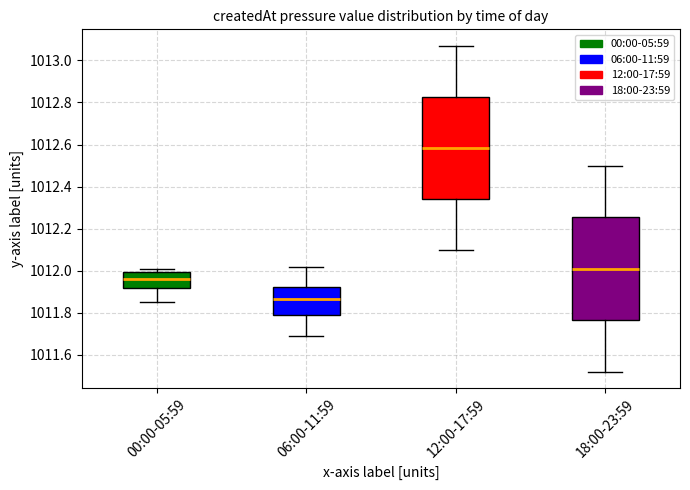

Reading left to right, transcribe this box plot: for each box, give where its median line is, the range the box spans, and where its two whiskers end, as read against the y-axis. The values are not printed on the chart, so give them approximately, as read against the axis.

00:00-05:59: median 1011.96, box 1011.92 to 1012.00, whiskers 1011.86 to 1012.02
06:00-11:59: median 1011.86, box 1011.78 to 1011.92, whiskers 1011.70 to 1012.02
12:00-17:59: median 1012.58, box 1012.34 to 1012.82, whiskers 1012.10 to 1013.08
18:00-23:59: median 1012.02, box 1011.76 to 1012.26, whiskers 1011.52 to 1012.50